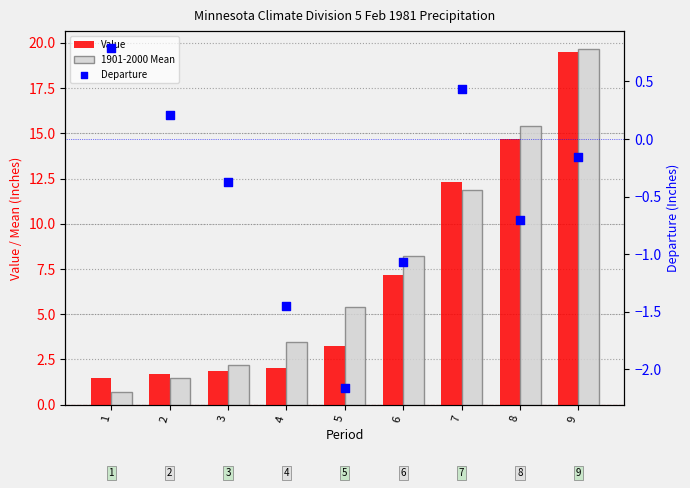

What is the total value across all series at 8?

29.4